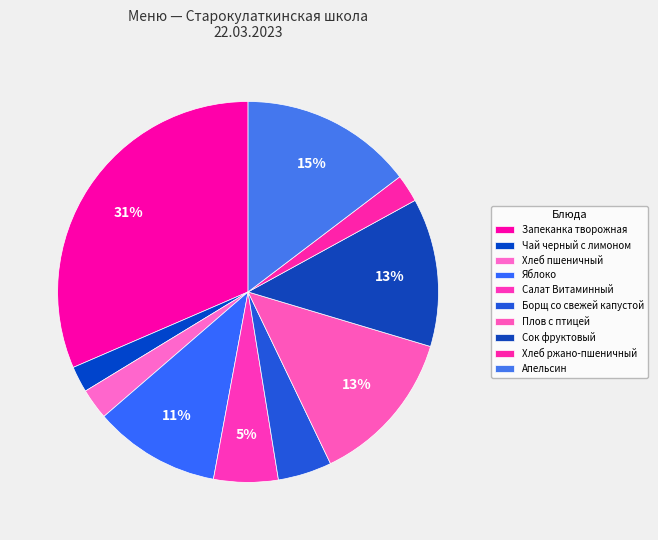

How much of the chart is everything except Чай черный с лимоном?

97.8%